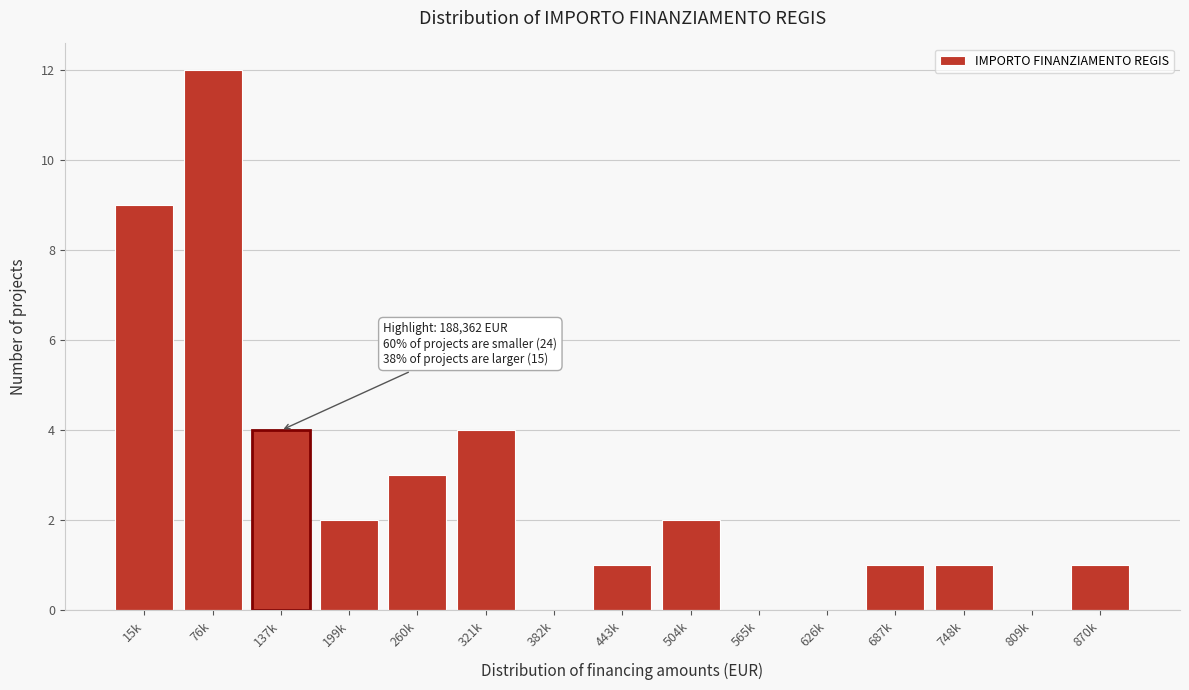

Reading left to right, what are all the values shown in this chart?

15k=9	76k=12	137k=4	199k=2	260k=3	321k=4	382k=0	443k=1	504k=2	565k=0	626k=0	687k=1	748k=1	809k=0	870k=1